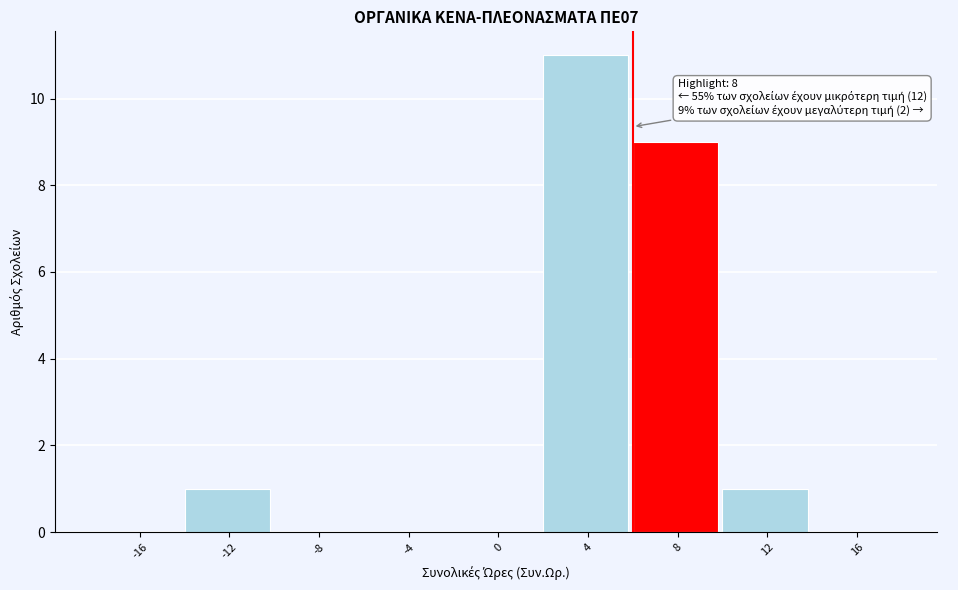

Reading right to left, list all the values displayed in this chart.

16=0	12=1	8=9	4=11	0=0	-4=0	-8=0	-12=1	-16=0